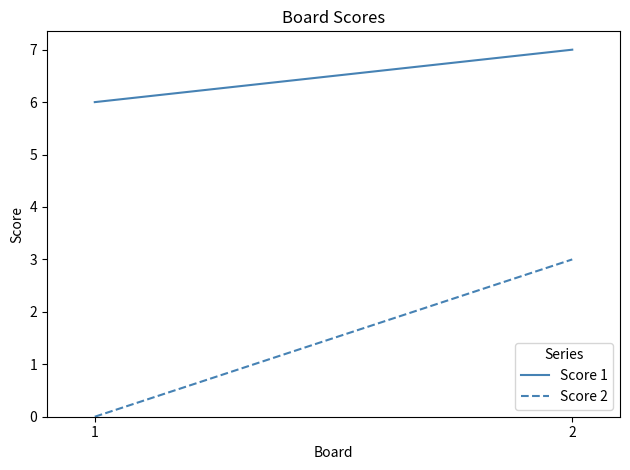

How many lines are shown in the chart?

2